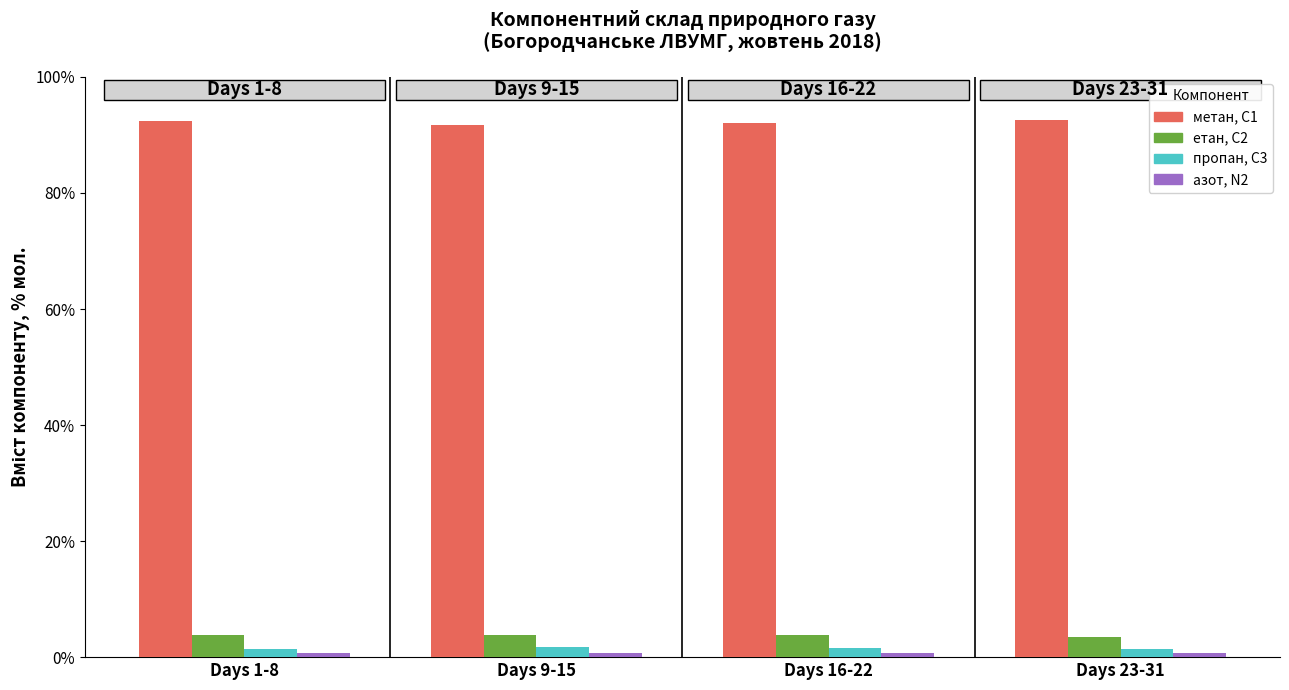

Is the value of пропан, С3 at Days 23-31 greater than the value of етан, С2 at Days 23-31?

No